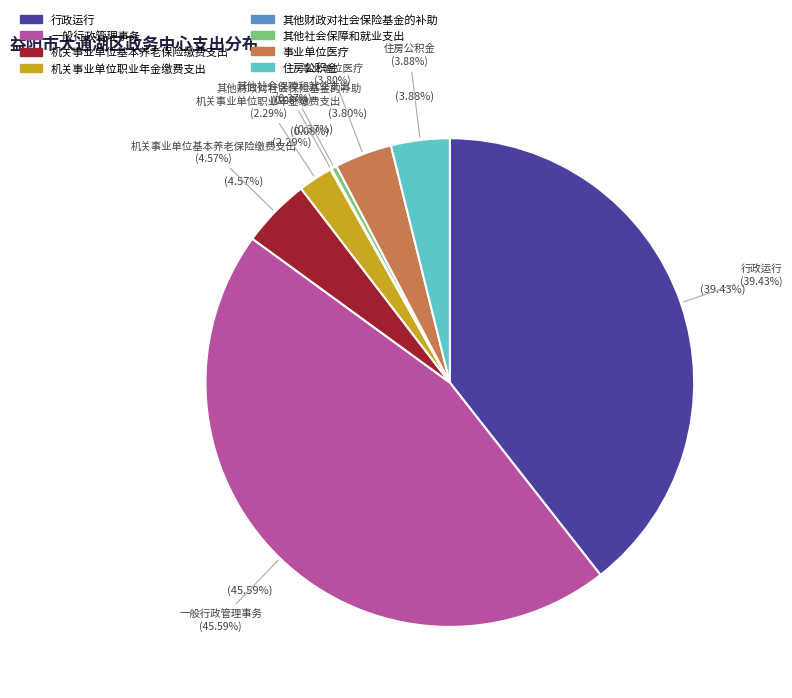

To the nearest percent, what percentage of the pie is 机关事业单位职业年金缴费支出?

2%